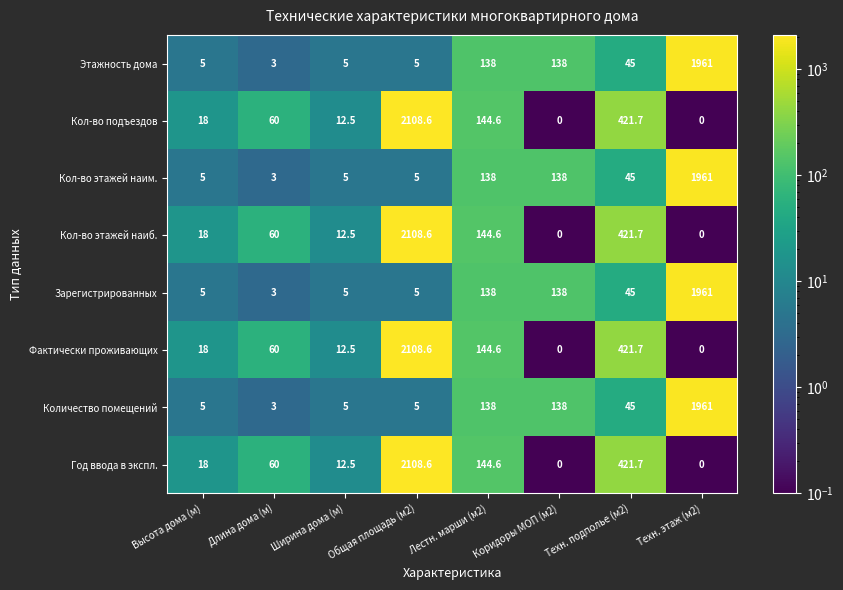

Is it true that Фактически проживающих equals -1343.6 at Коридоры МОП (м2)?

False